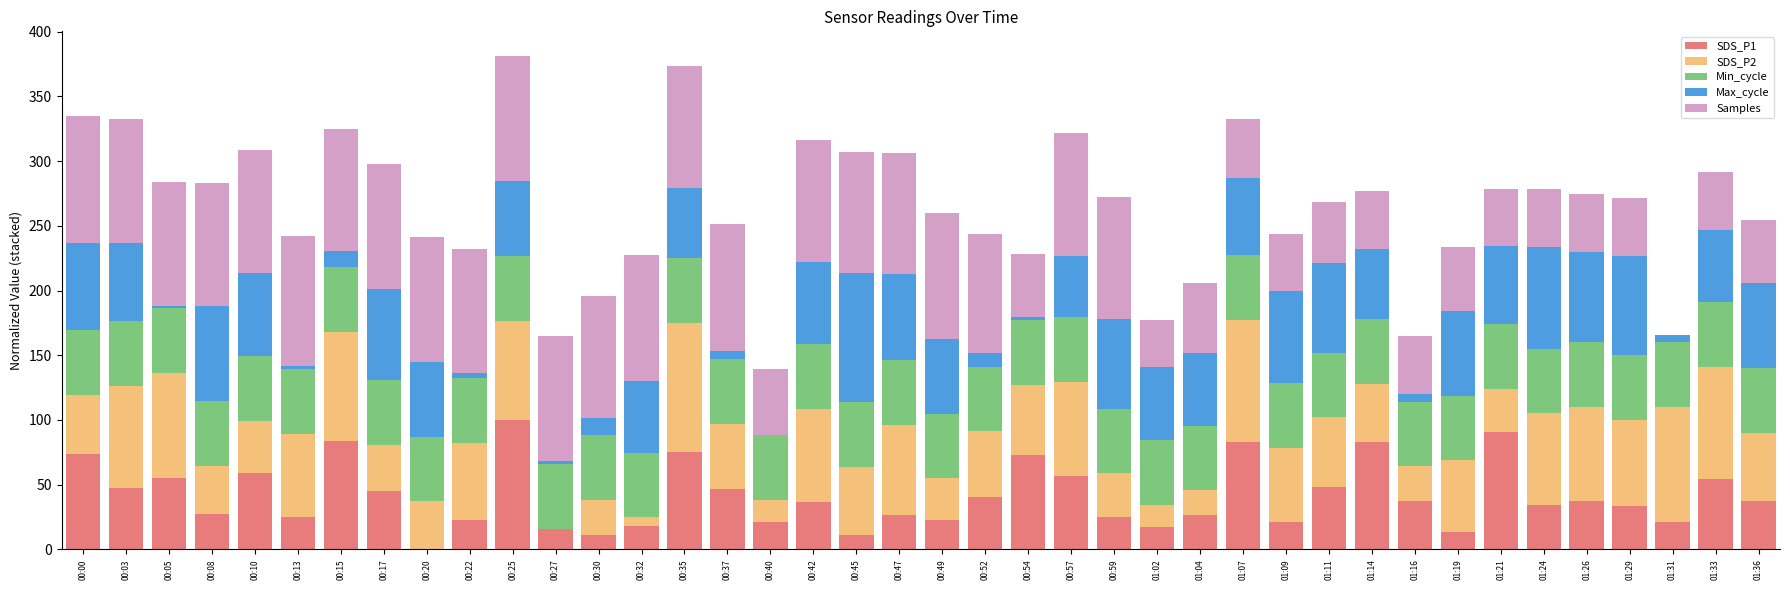

What is the sum of all SDS_P1 values?

1657.4